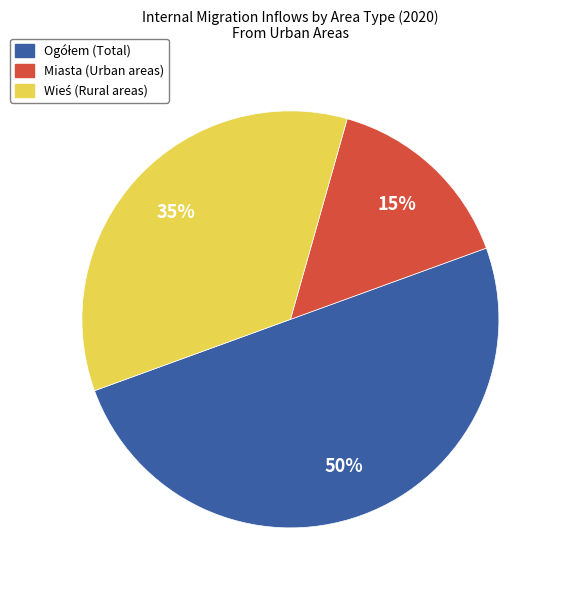

Is it true that Miasta (Urban areas) is 15% of the pie?

True